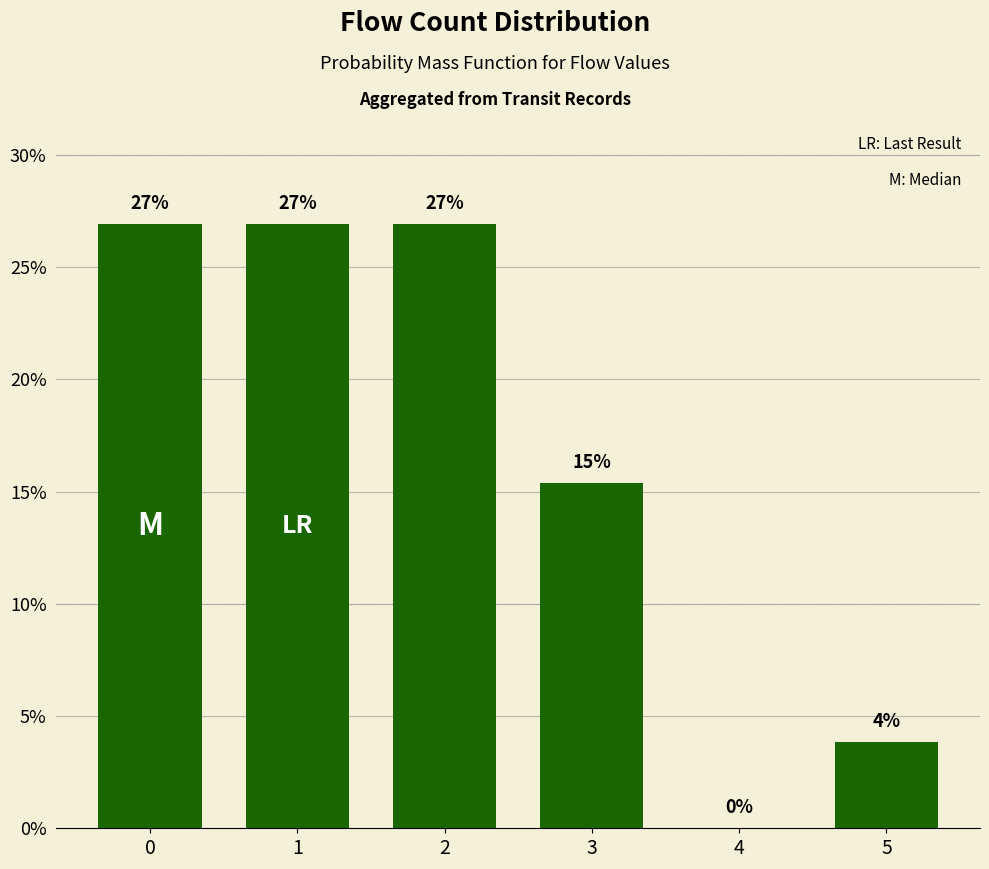

The value at 0 is 13.9. True or false?

False